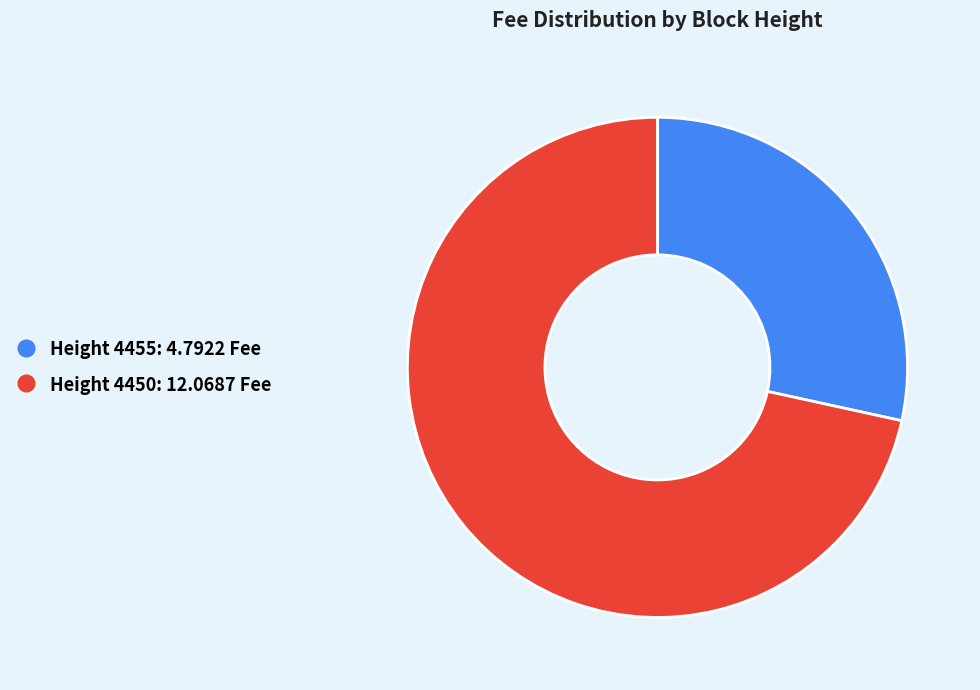

Does any single category account for the majority?

Yes